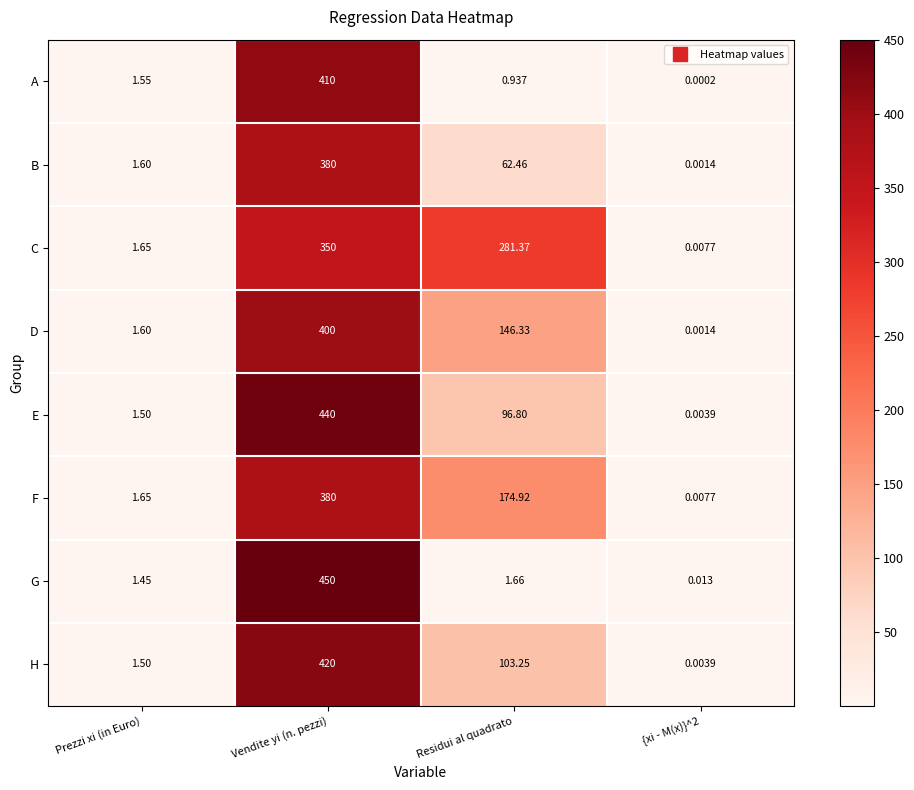

Rank the series at Residui al quadrato from lowest to highest value.

A, G, B, E, H, D, F, C